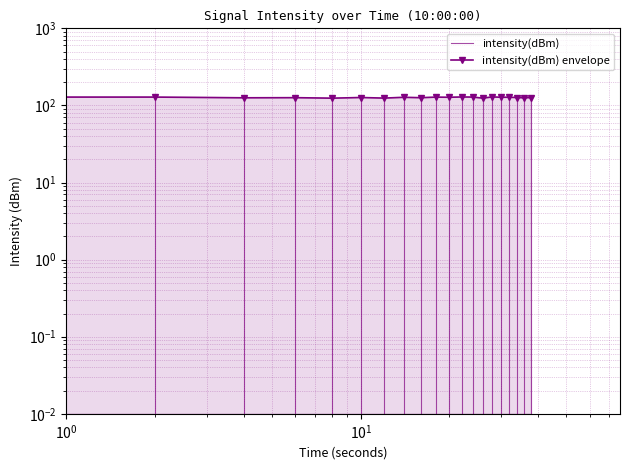

What is the average value?

126.7